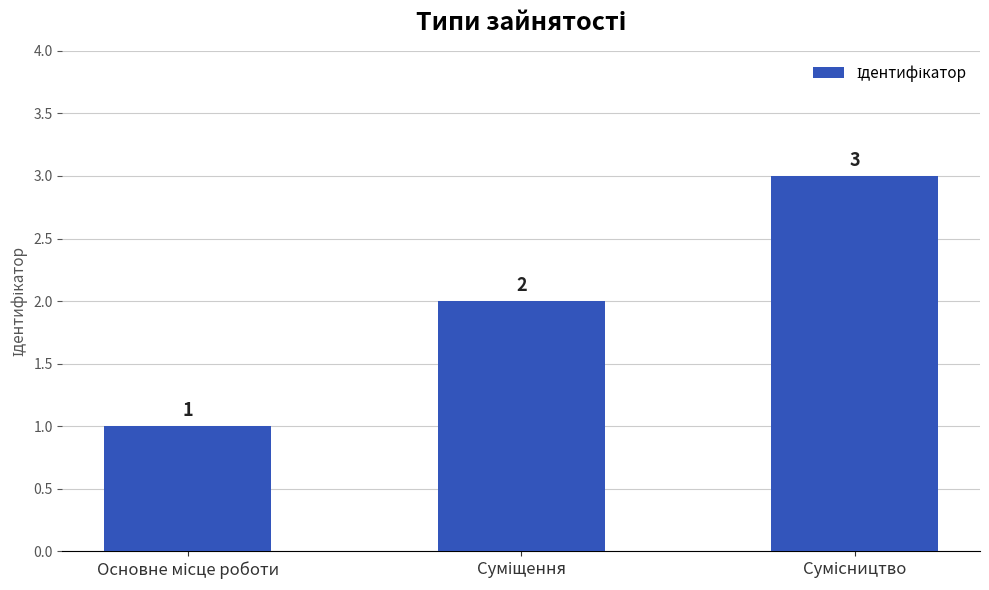

Reading left to right, list all the values displayed in this chart.

1	2	3